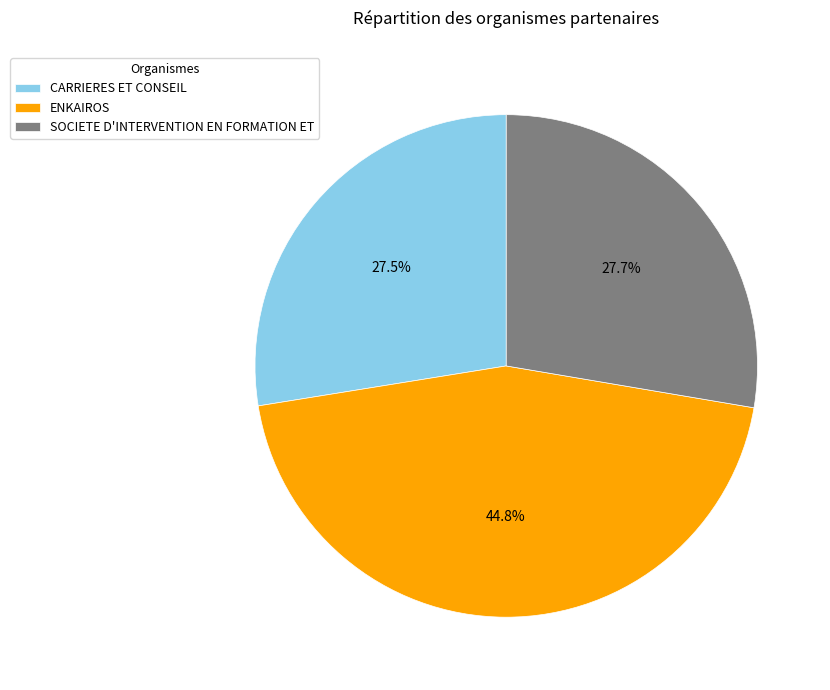

To the nearest percent, what is the combined percentage of SOCIETE D'INTERVENTION EN FORMATION ET and ENKAIROS?

72%